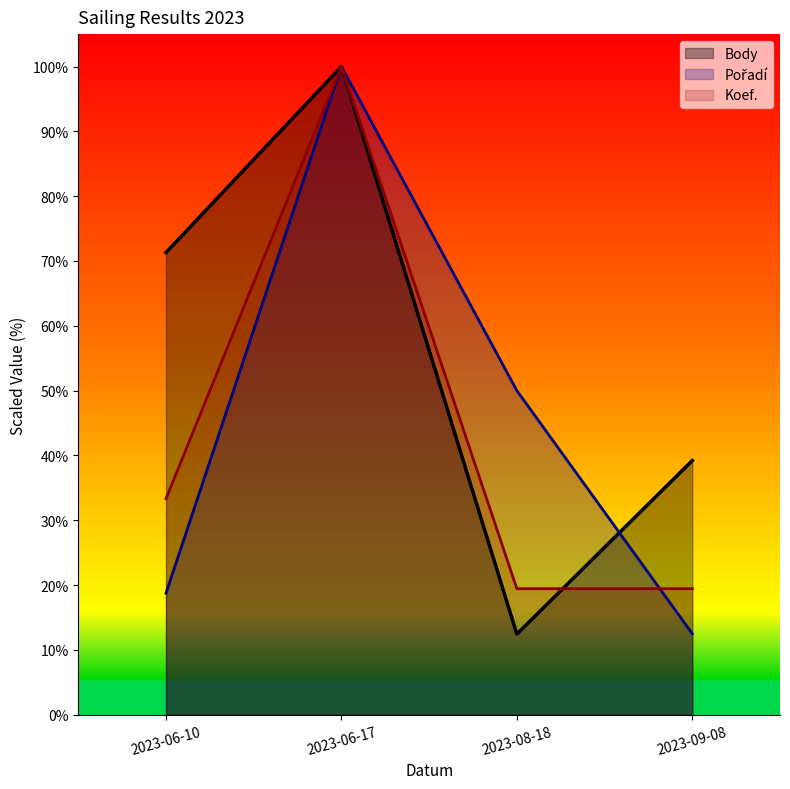

Rank the series by their maximum value, from highest to lowest.

Body, Pořadí, Koef.